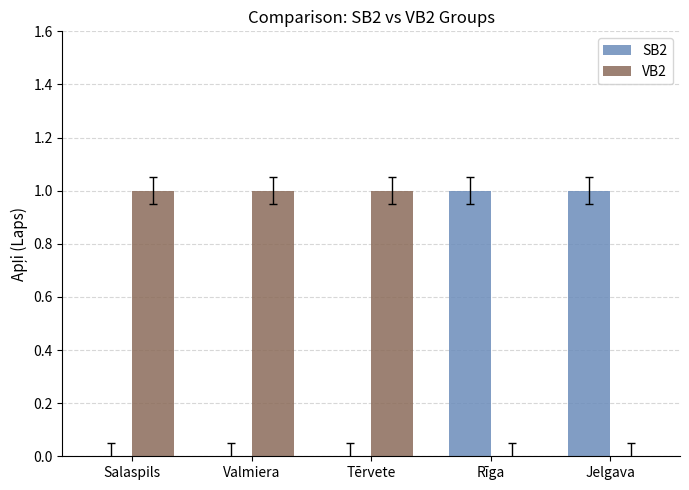

Is it true that SB2 equals 1 at Jelgava?

True